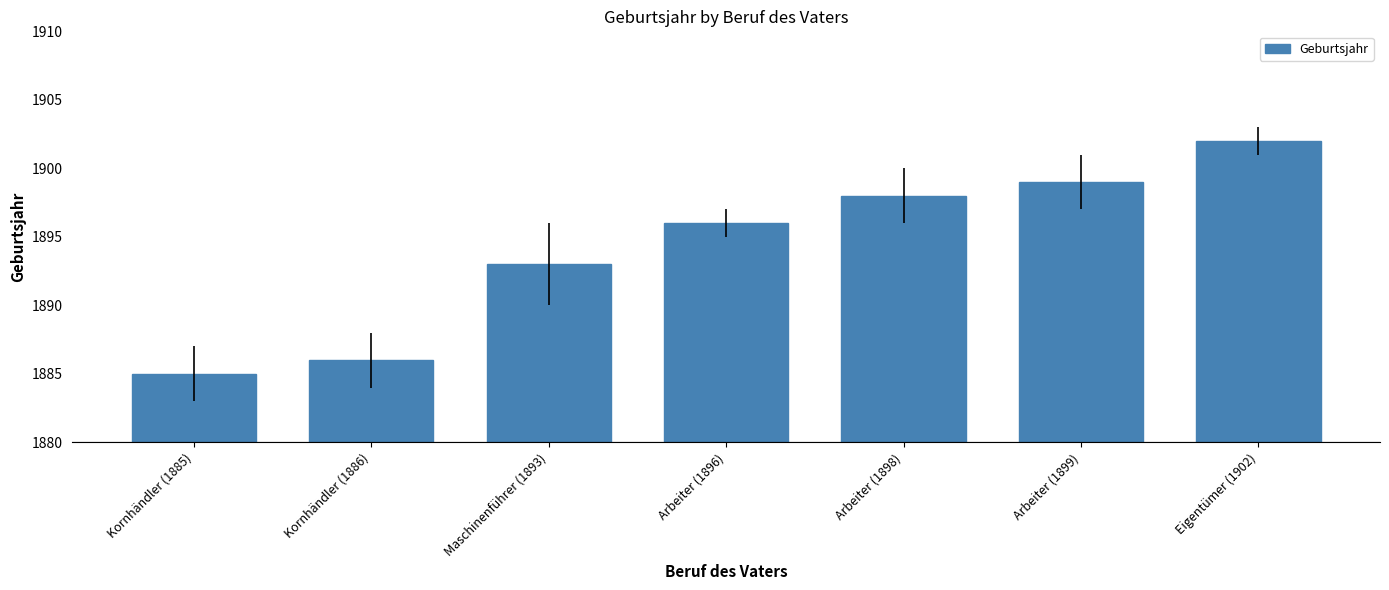

The chart shows a value of 2693 at Maschinenführer (1893). True or false?

False